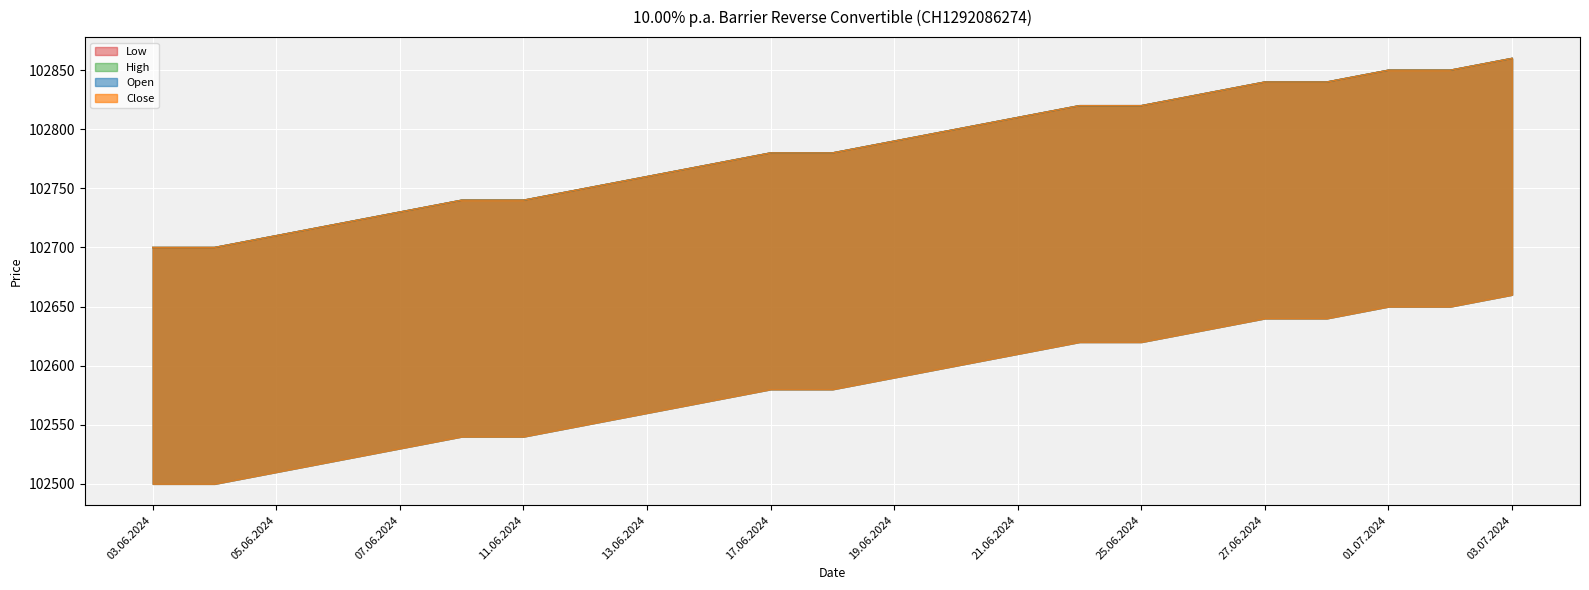

Rank the series by their maximum value, from highest to lowest.

Open, High, Low, Close